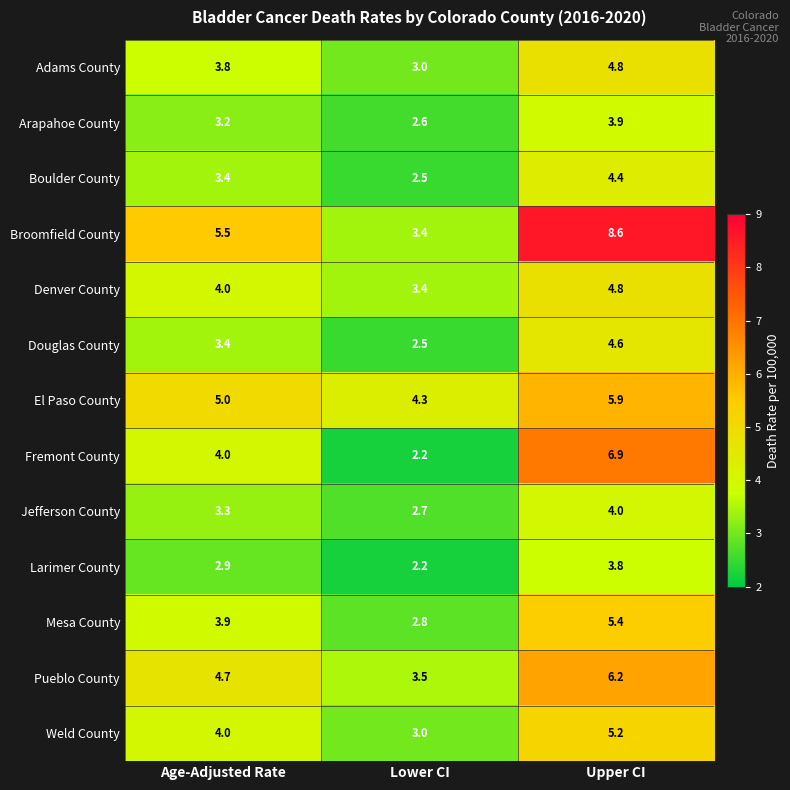

Rank the categories by Boulder County value from lowest to highest.

Lower CI, Age-Adjusted Rate, Upper CI